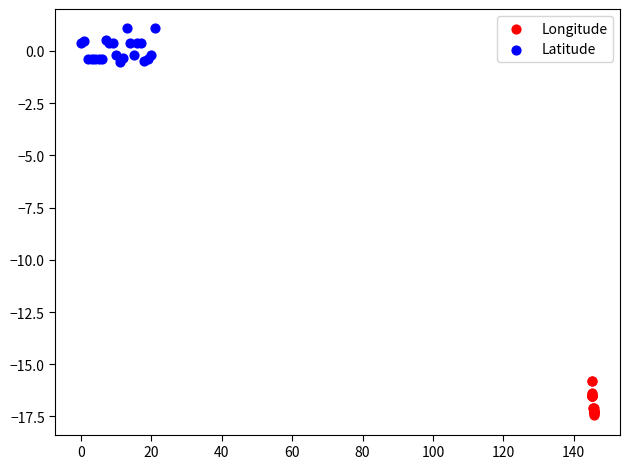

Which series contains the lowest Y value?

Longitude